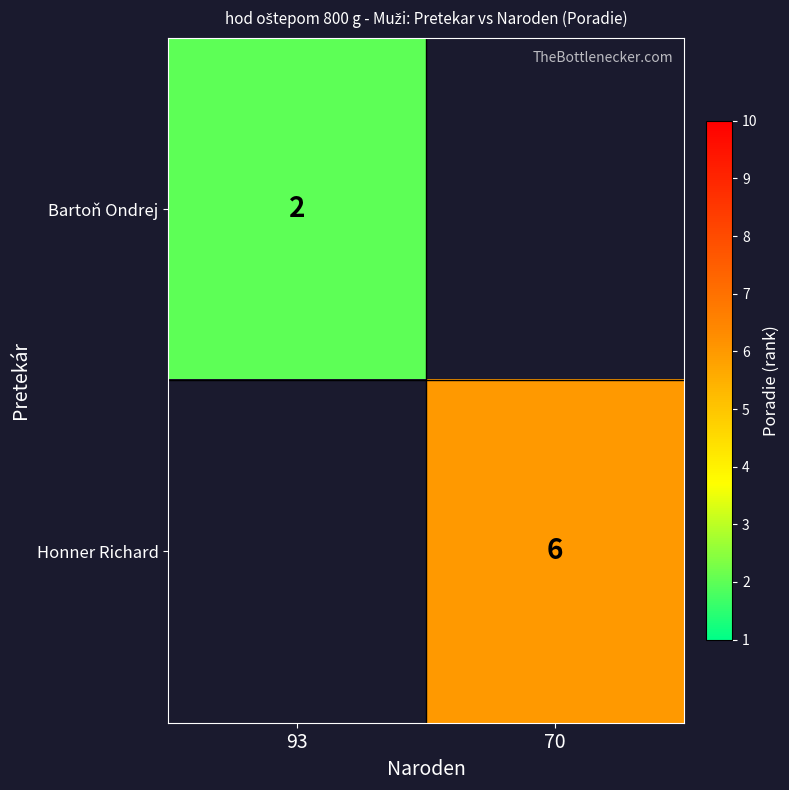

The value of Bartoň Ondrej at 93 is 3. True or false?

False